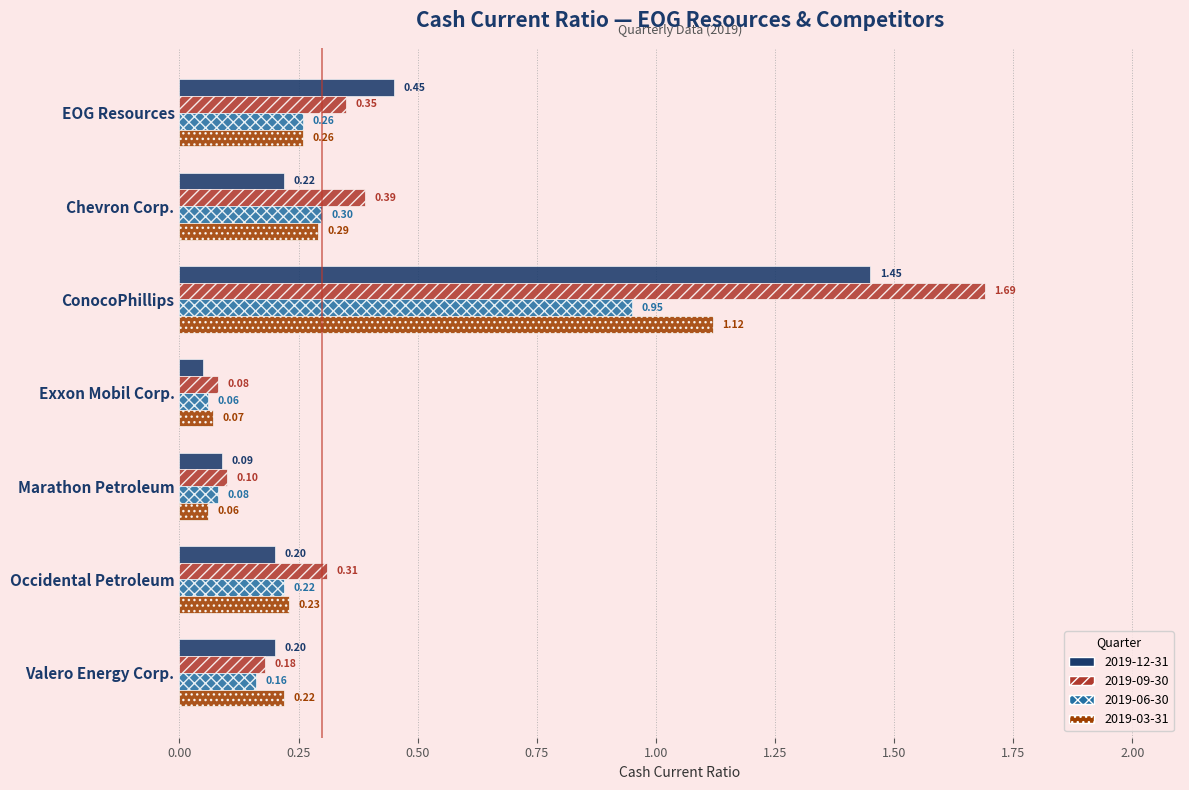

Between Marathon Petroleum and Valero Energy Corp., which series saw the biggest shift?

2019-03-31